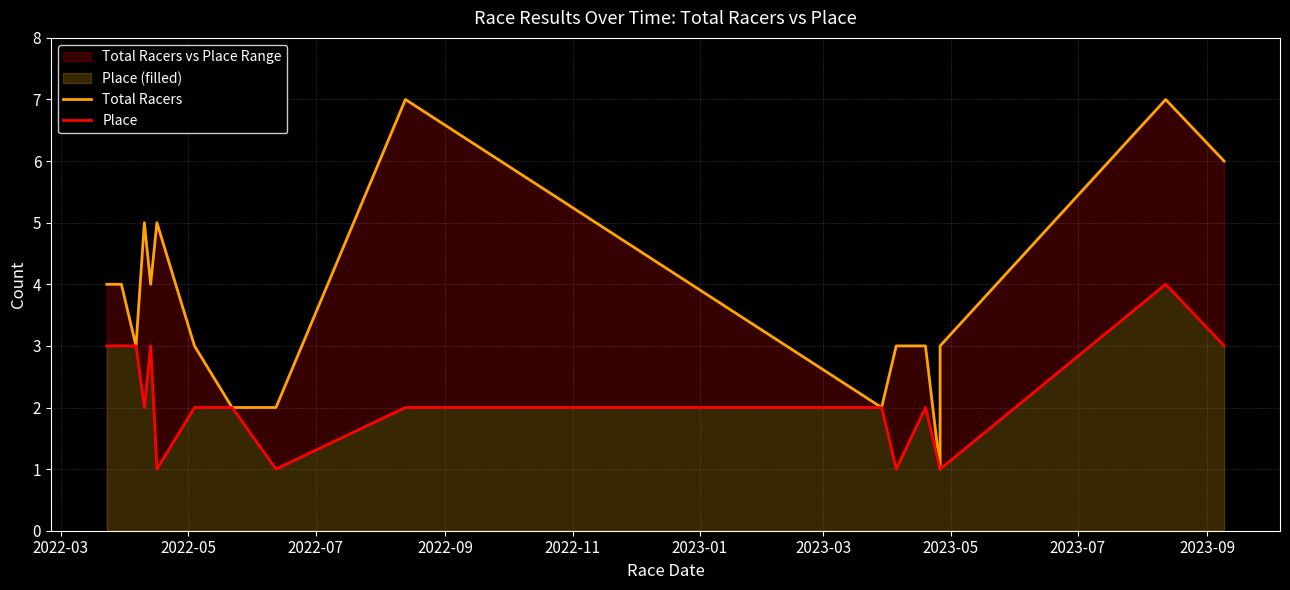

How many lines are shown in the chart?

2